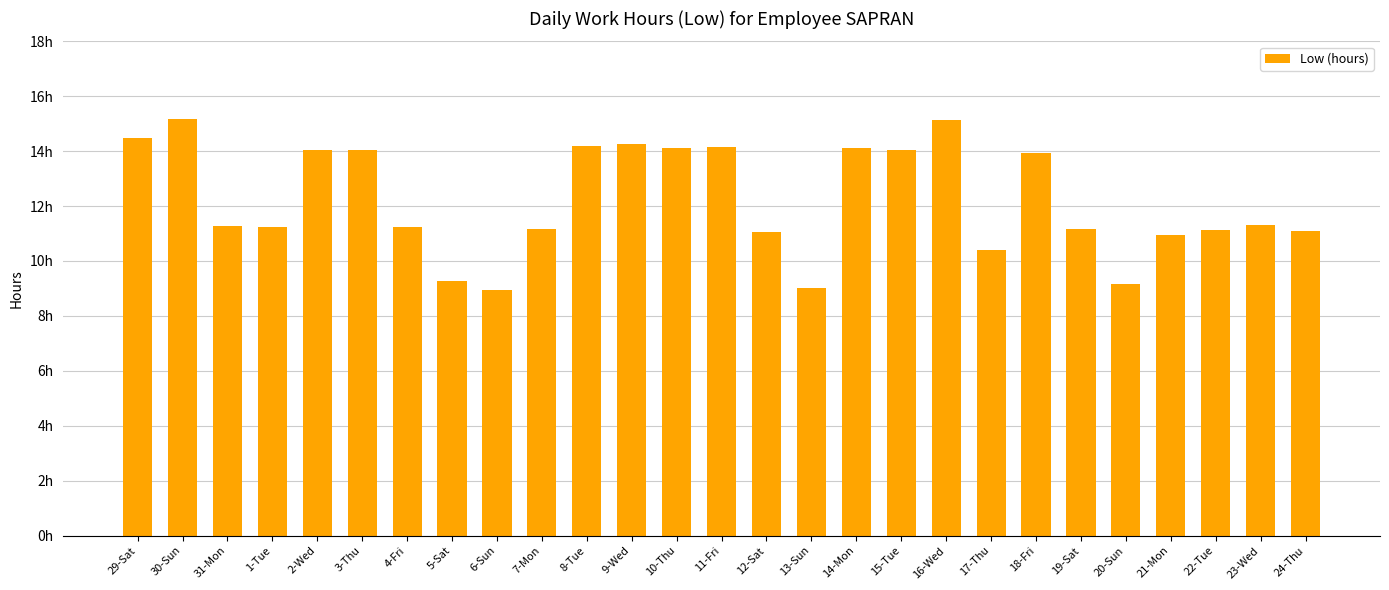

True or false: the data shows 15.2 at 30-Sun.

True